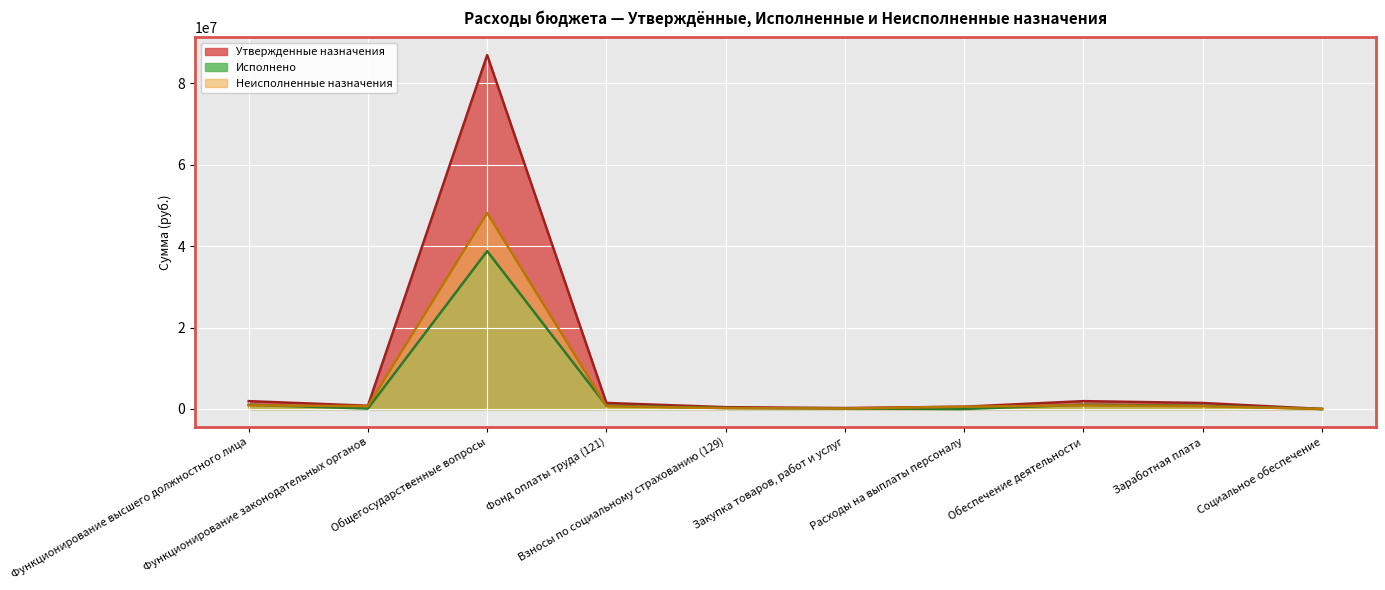

After their last crossing, which series has the higher values: Неисполненные назначения or Исполнено?

Исполнено